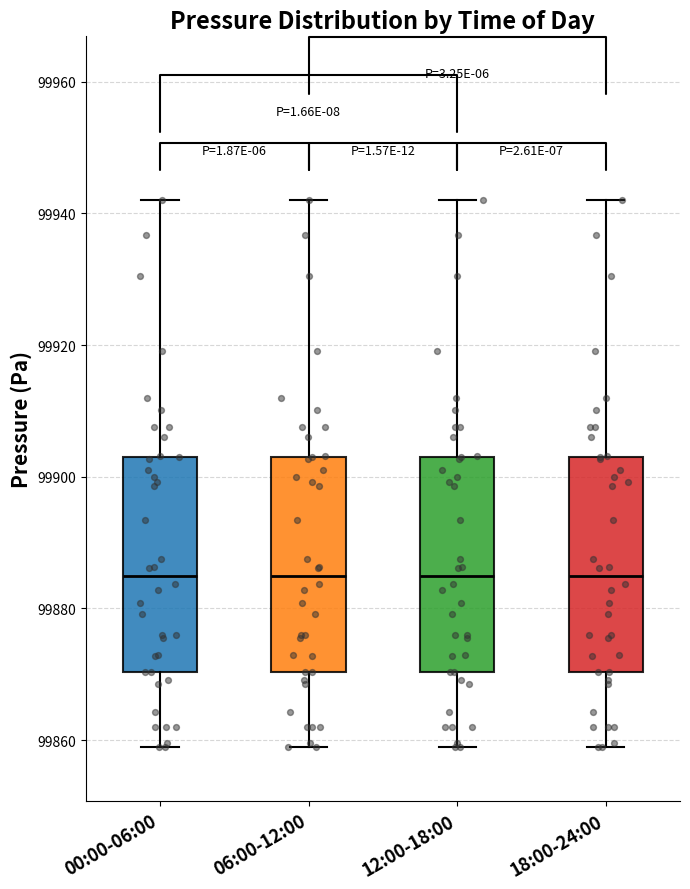

Where is the upper edge of the box for 00:00-06:00 on the y-axis? The values are not printed on the chart, so give them approximately, as read against the axis.

99904